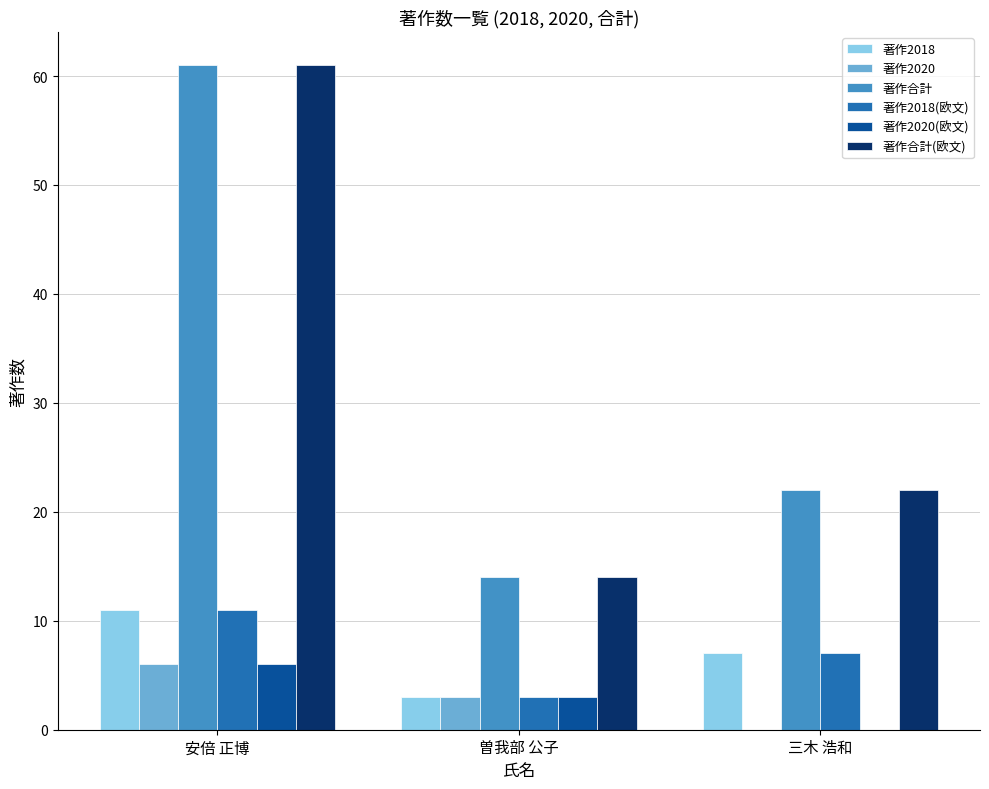

At which label does 著作合計 reach its peak?

安倍 正博